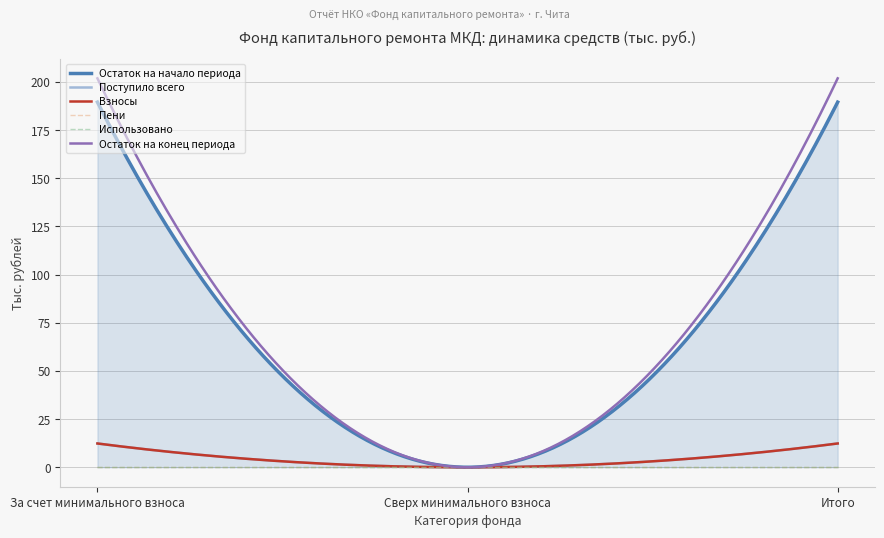

Reading right to left, what are all the values shown in this chart?

Остаток на начало периода: 189.5	0.0	189.5
Поступило всего: 12.4	0.0	12.4
Взносы: 12.4	0.0	12.4
Пени: 0.0	0.0	0.0
Использовано: 0.0	0.0	0.0
Остаток на конец периода: 201.9	0.0	201.9